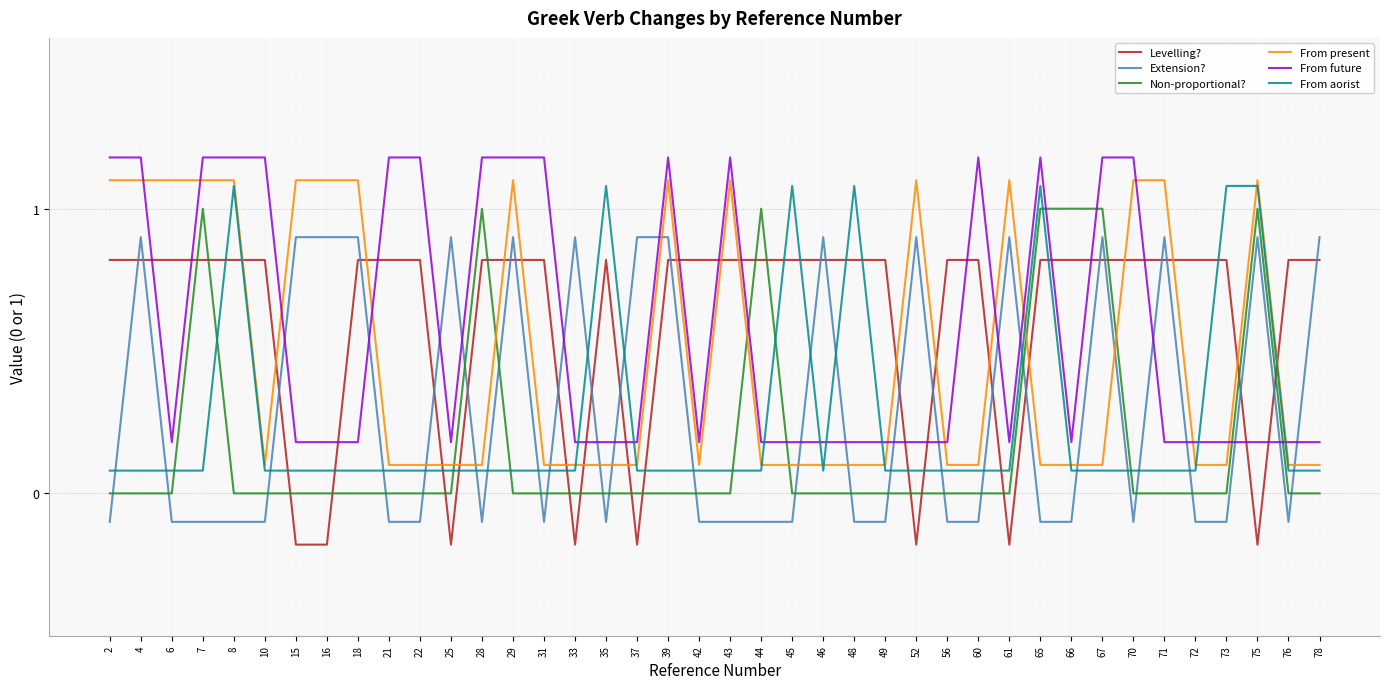

Which has a higher value, 22 or 7?

22